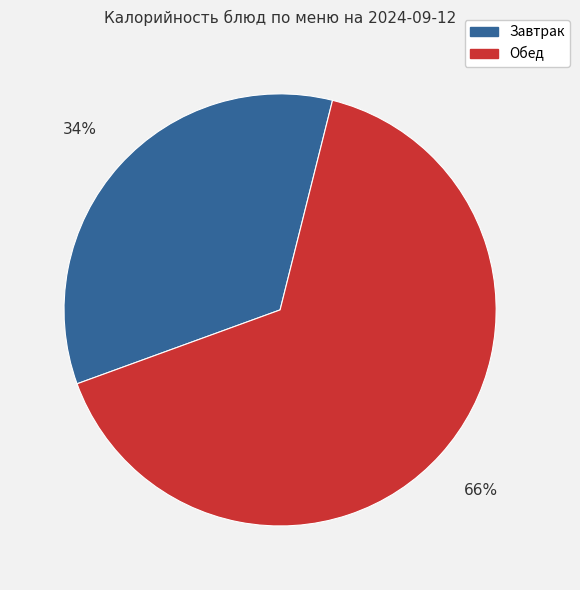

To the nearest percent, what is the average slice percentage?

50%